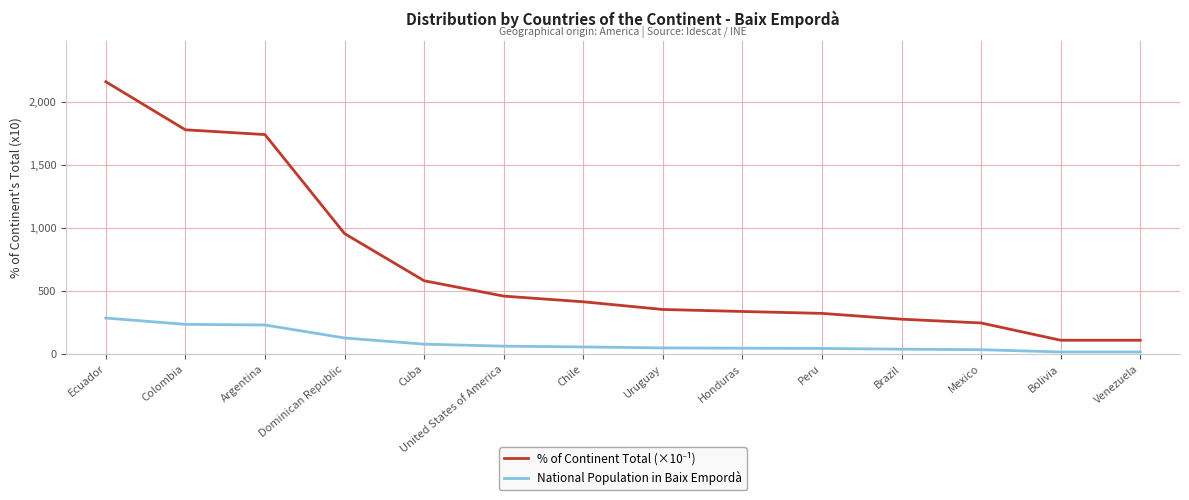

The value of National Population in Baix Empordà at Cuba is 76. True or false?

True